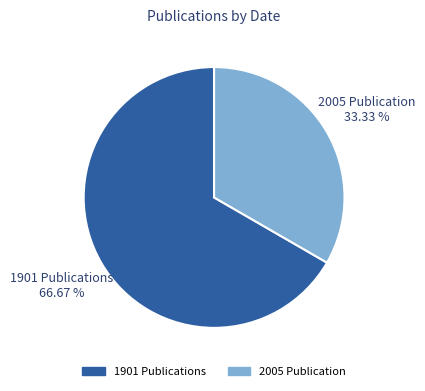

Is there any slice that represents more than half of the pie?

Yes